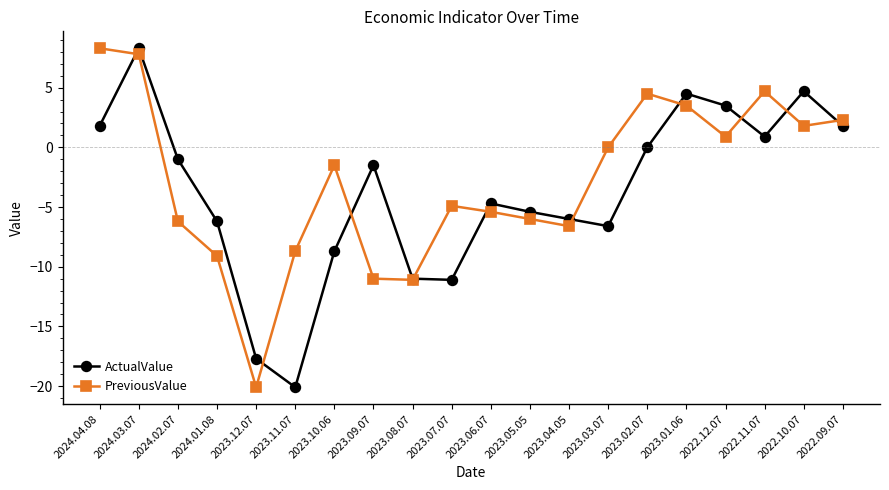

What is the difference between the maximum and second lowest values in the PreviousValue series?

19.4